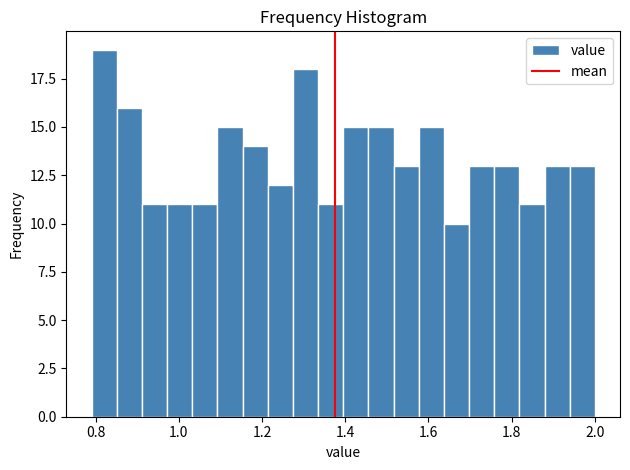

Around what value on the x-axis is the tallest bar? Give the approximate position of its centre, as read against the axis.

0.82